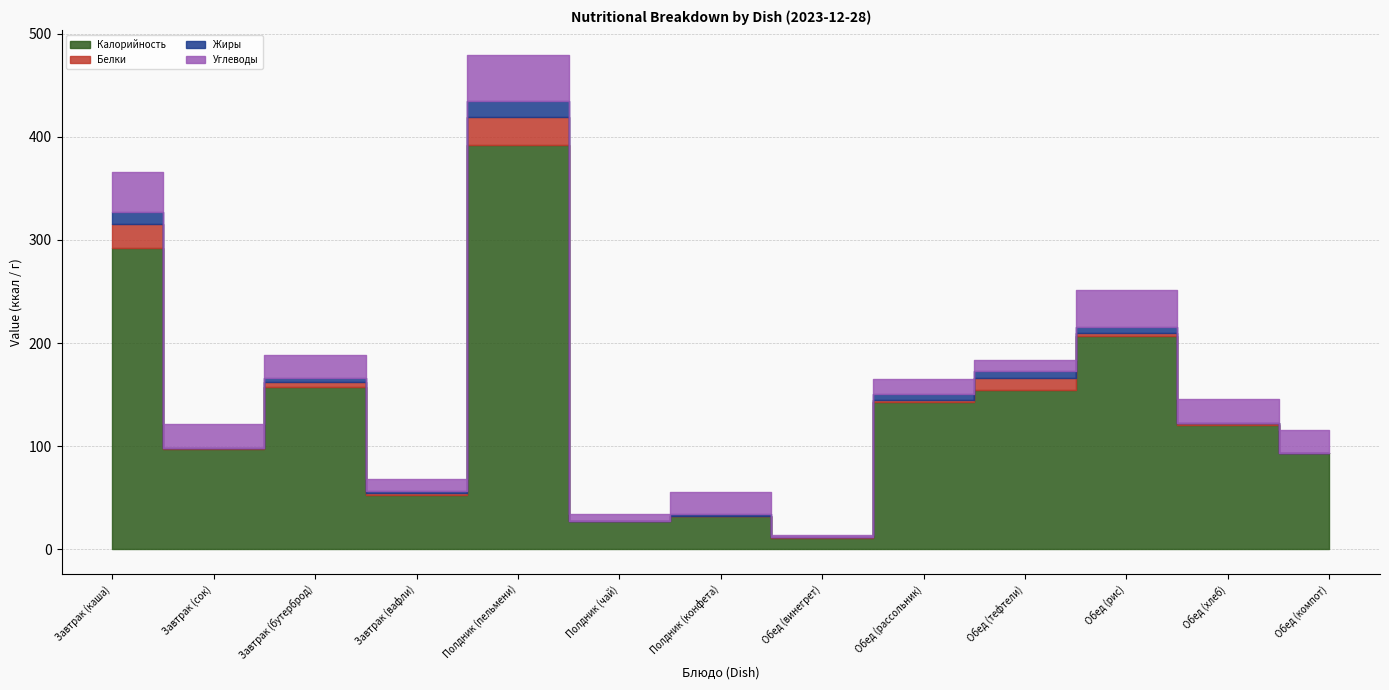

What is the value of the Калорийность point at the 7th from the left?

32.4